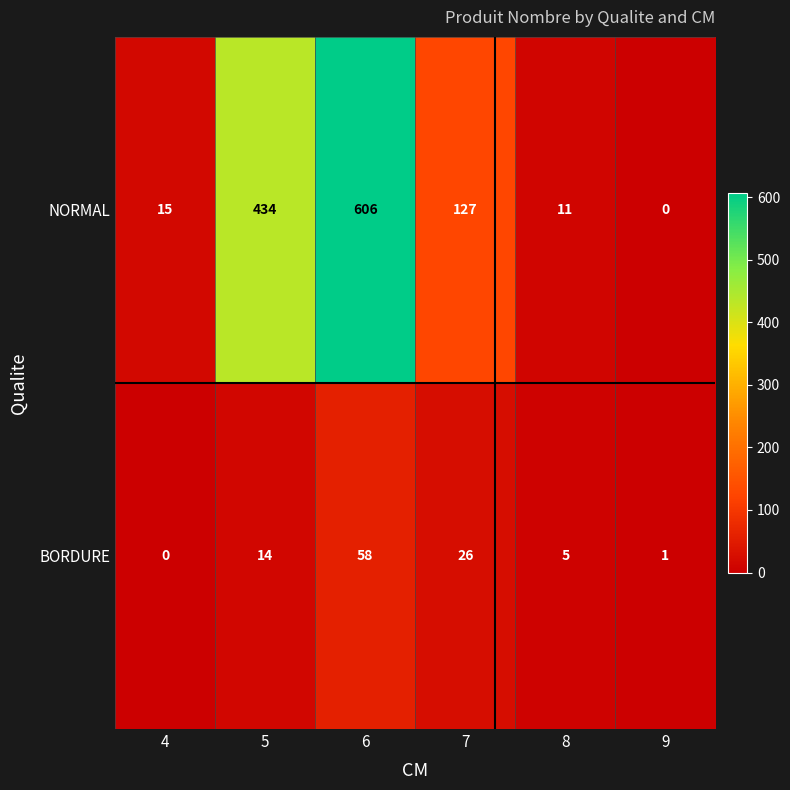

Which series has the largest total across all categories?

NORMAL